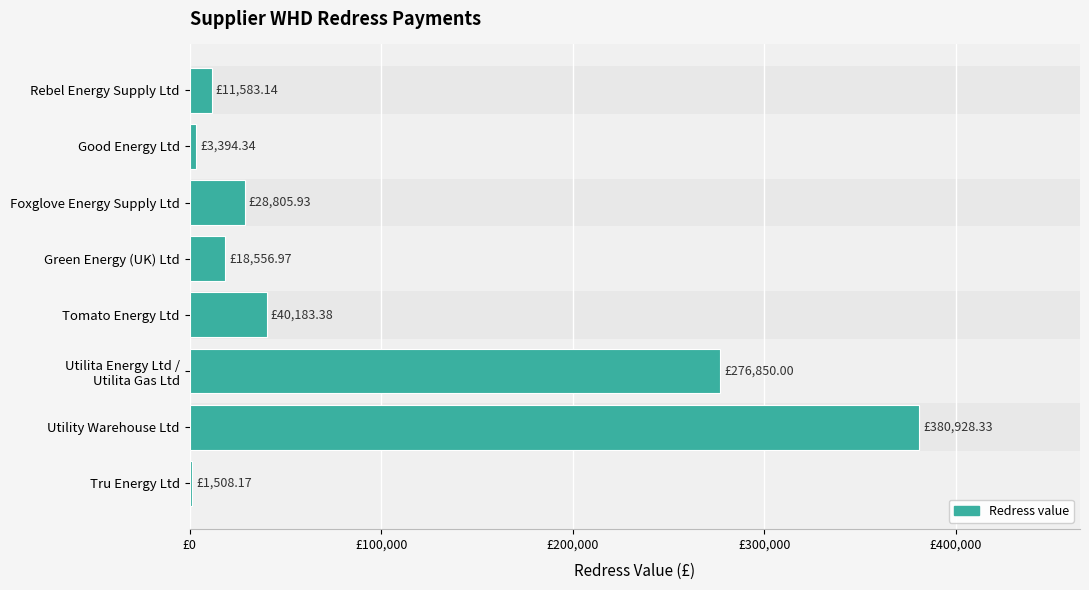

What is the greatest value displayed?

380928.3